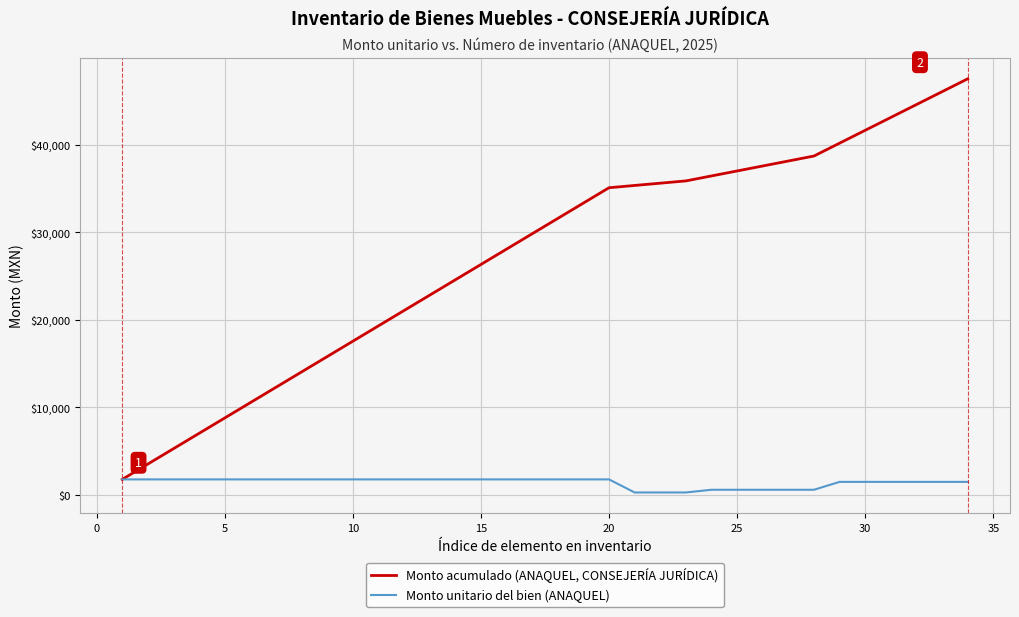

List the series in order of their overall mean, highest first.

Monto acumulado (ANAQUEL, CONSEJERÍA JURÍDICA), Monto unitario del bien (ANAQUEL)